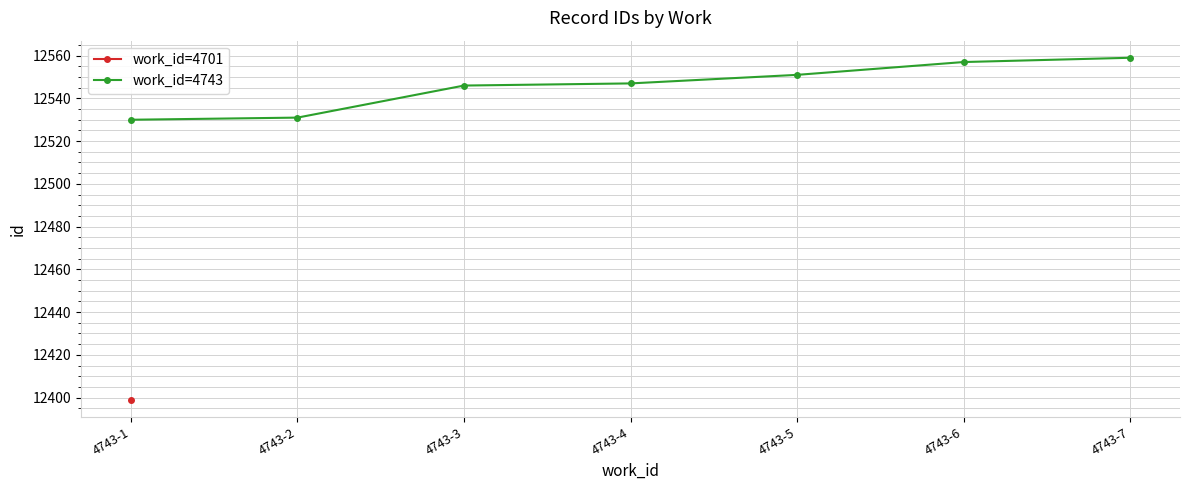

How many data points in work_id=4743 are less than 12547?

3